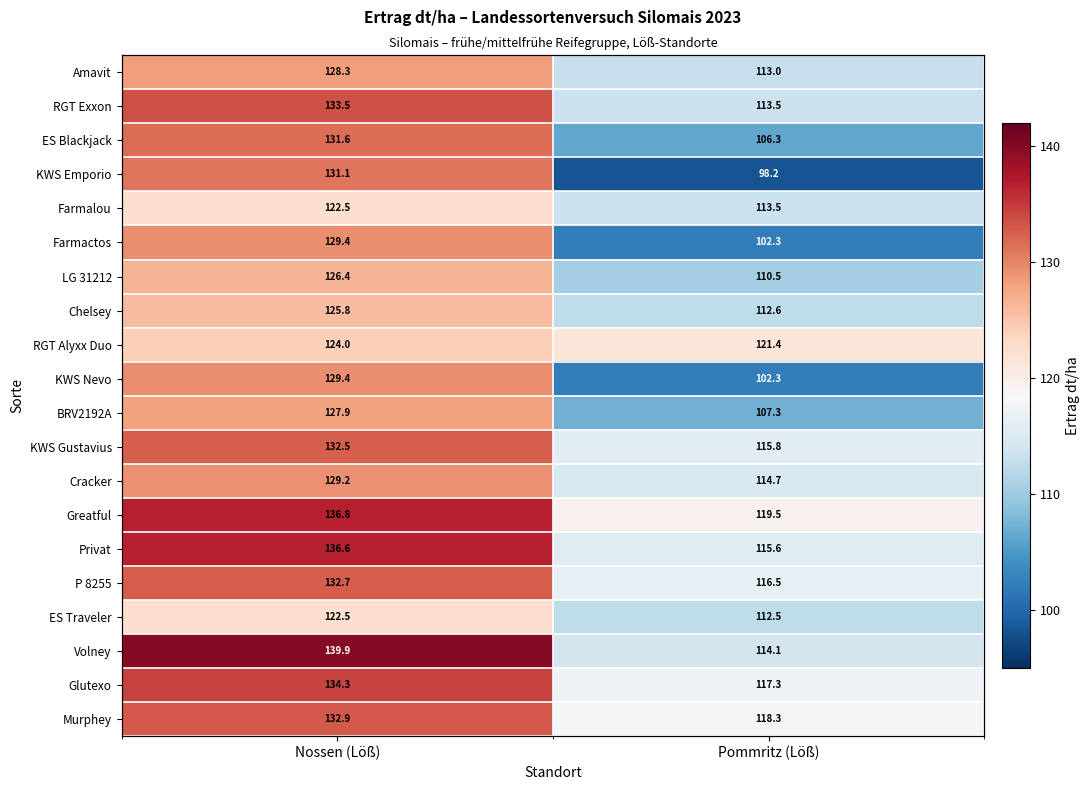

What is the maximum value shown in the chart?

139.9